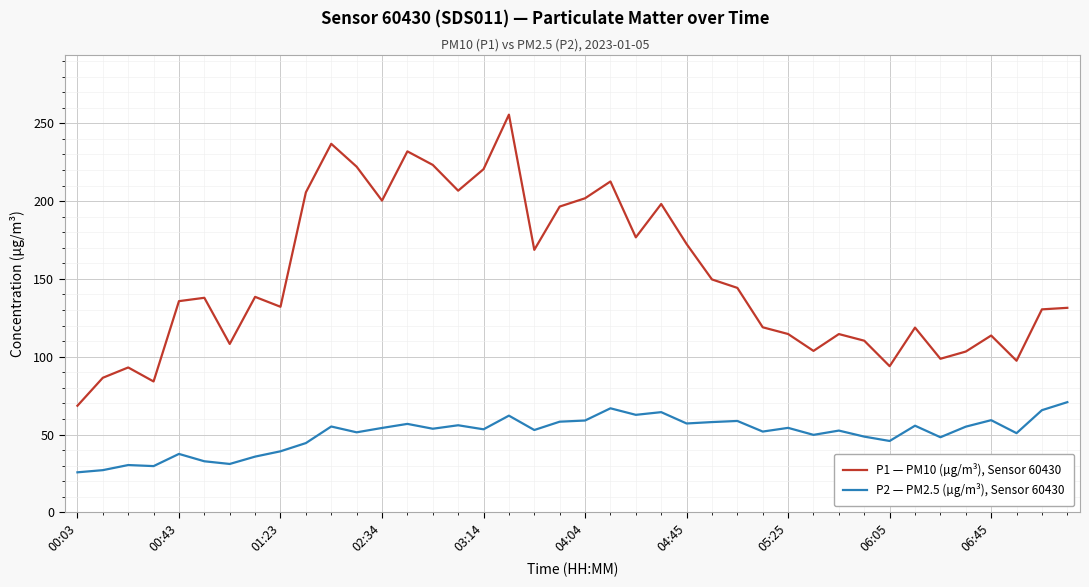

Which series has the widest spread of values?

P1 — PM10 (µg/m³), Sensor 60430